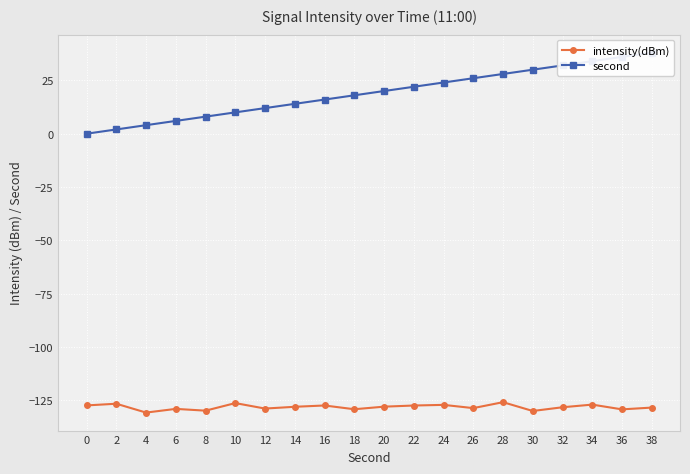

What is the sum of all second values?

380.0